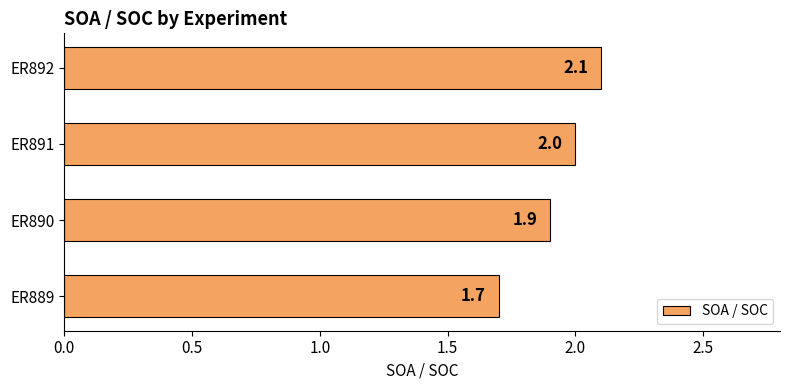

Is it true that the value at ER892 is 2.8?

False